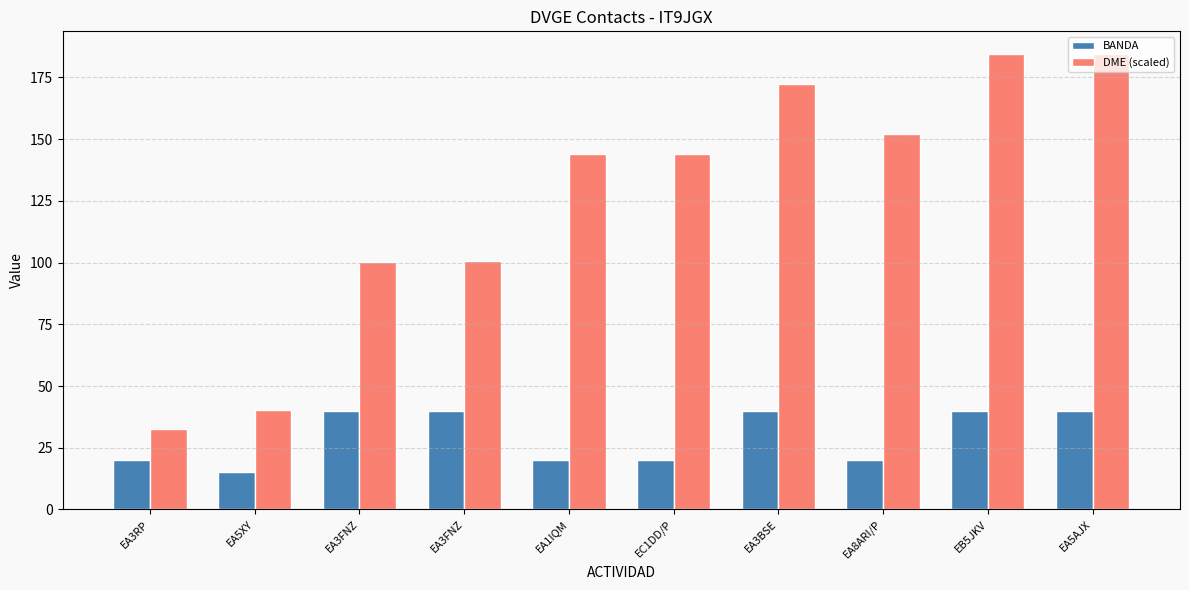

What is the difference between the highest and lowest values at EA3FNZ?

60.2